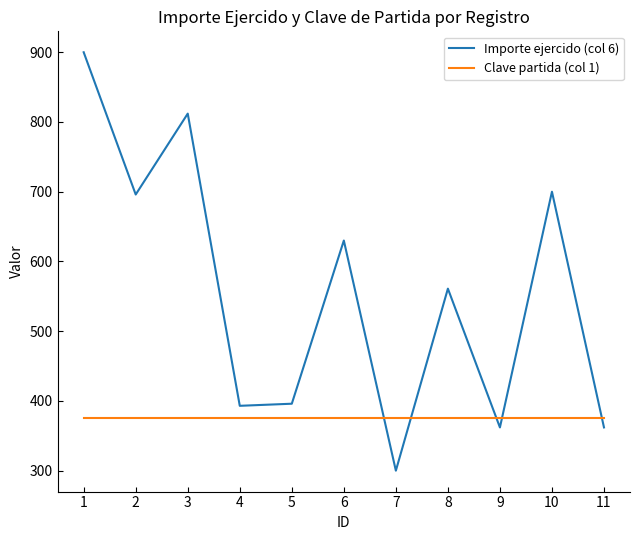

What is the sum of all Clave partida (col 1) values?

4125